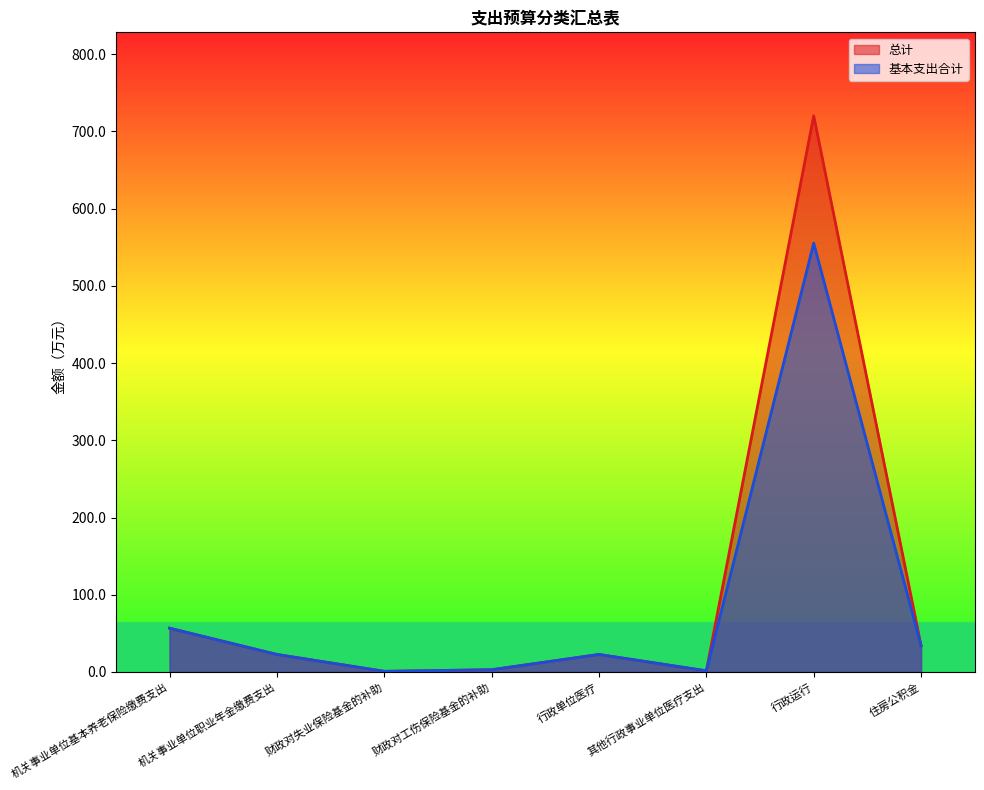

What is the label of the 6th point from the left?

其他行政事业单位医疗支出